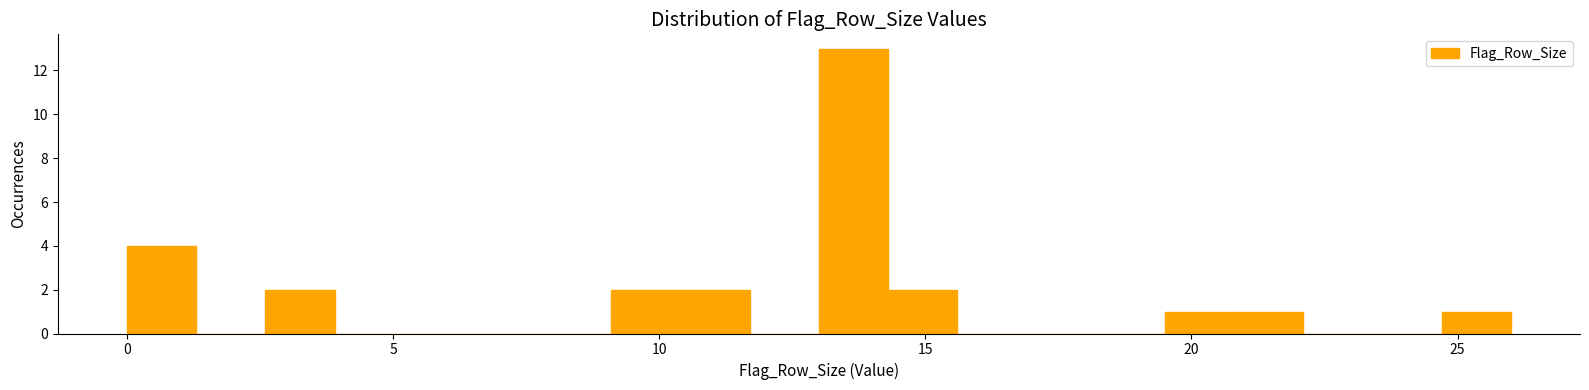

Read against the x-axis, roughly where is the centre of the tallest bar?

13.5